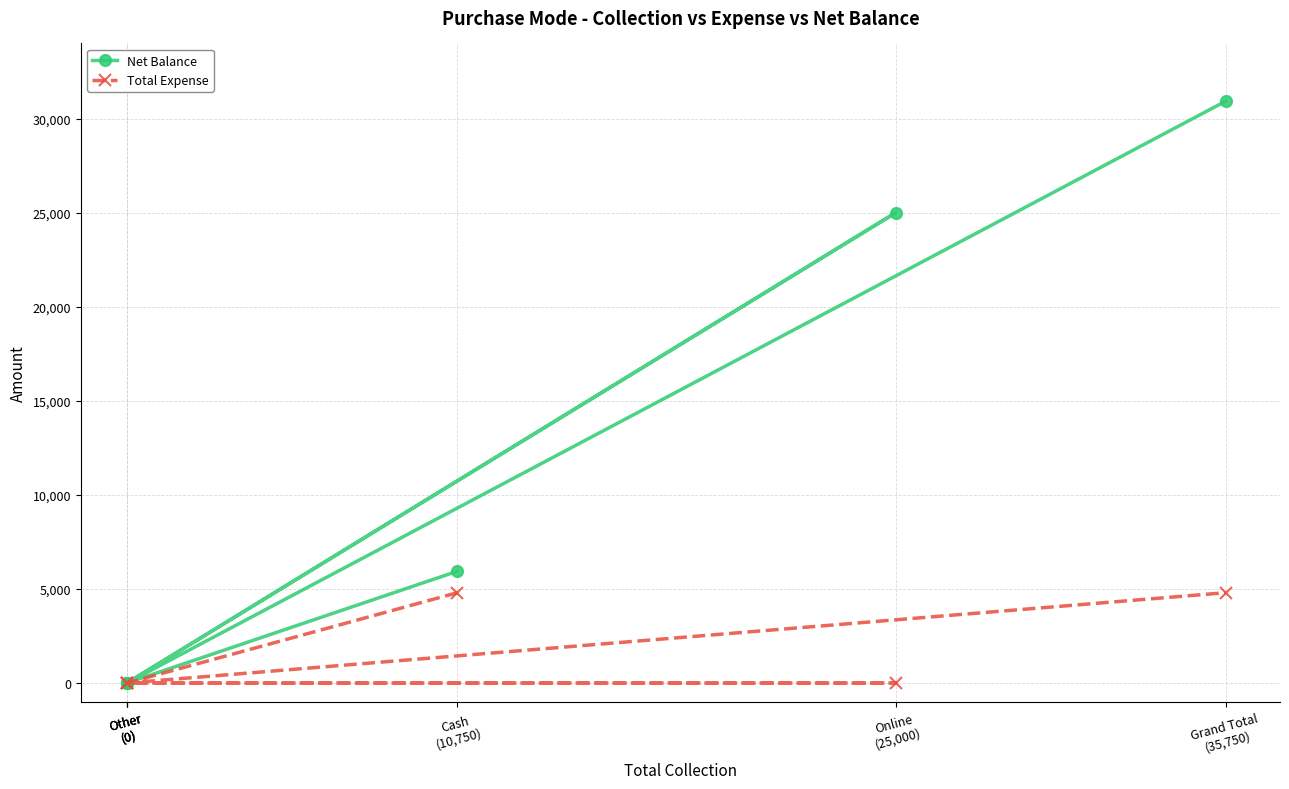

Where is Net Balance nearest to the value 15472?

Cash
(10,750)